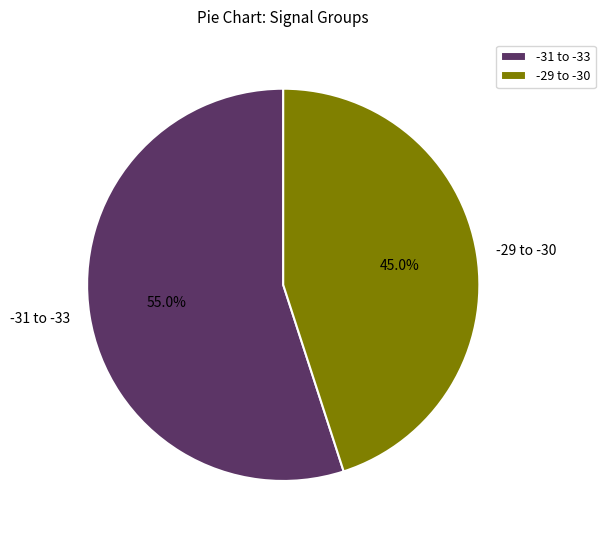

Does -31 to -33 account for over 50% of the chart?

Yes